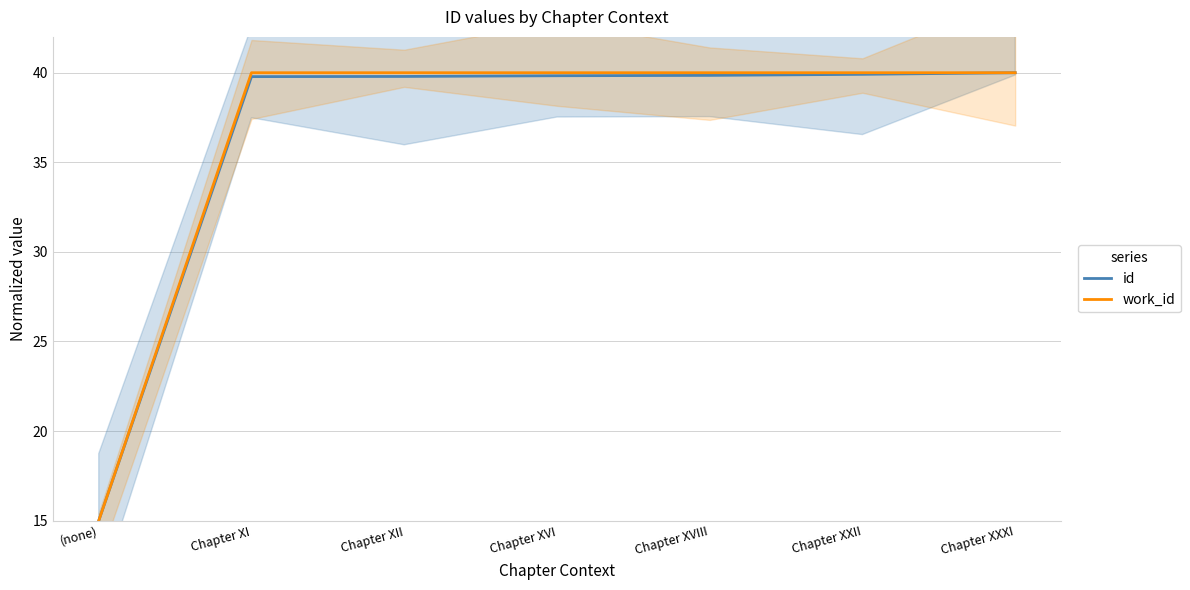

How many lines are shown in the chart?

2